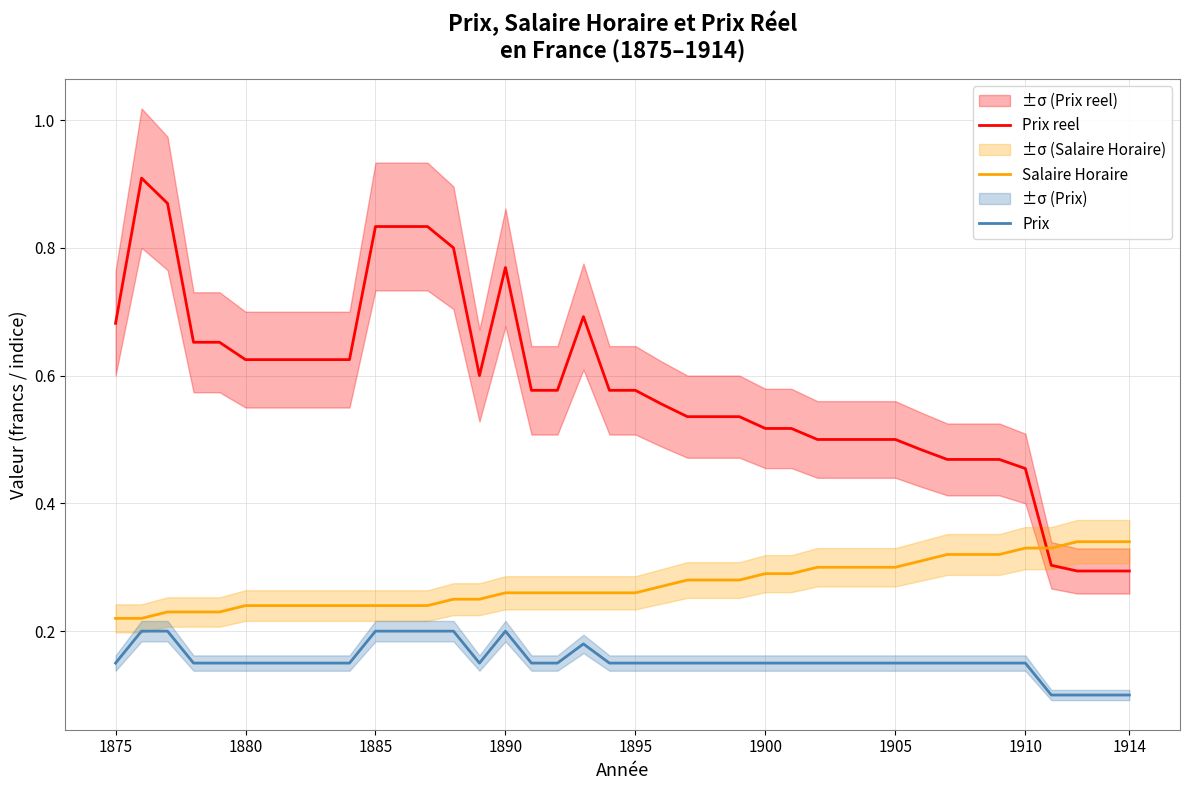

True or false: Prix and Salaire Horaire cross at least once.

False